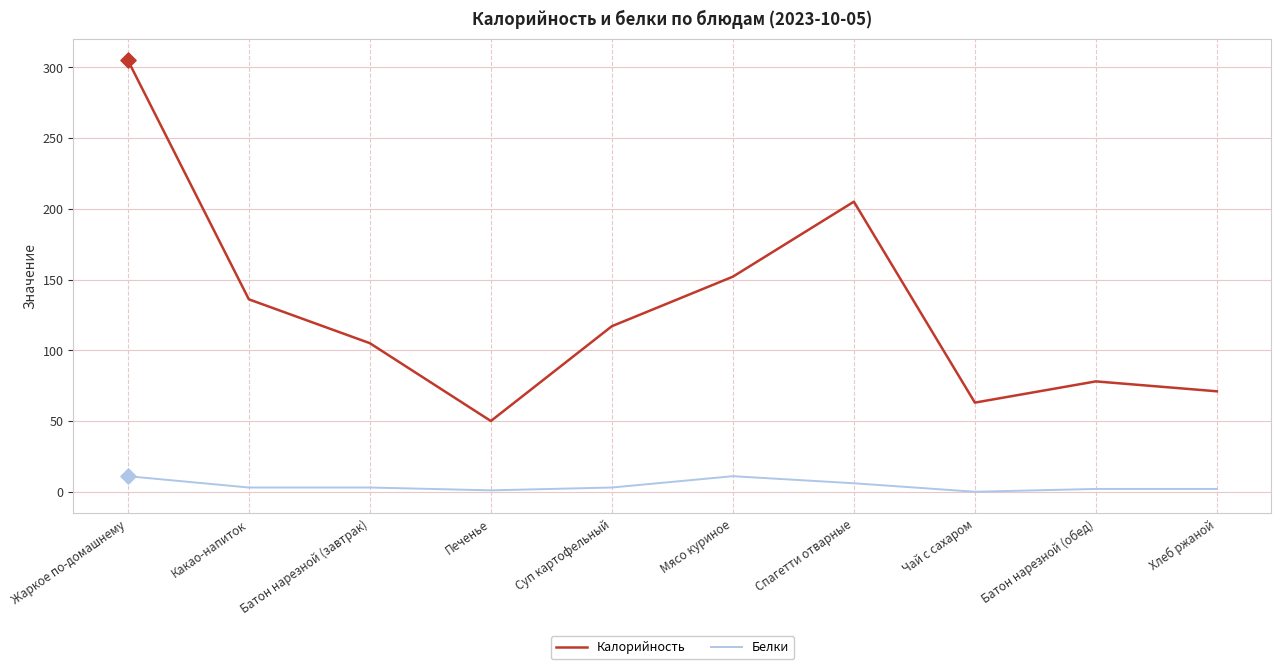

What are all the series names shown in the legend?

Калорийность, Белки